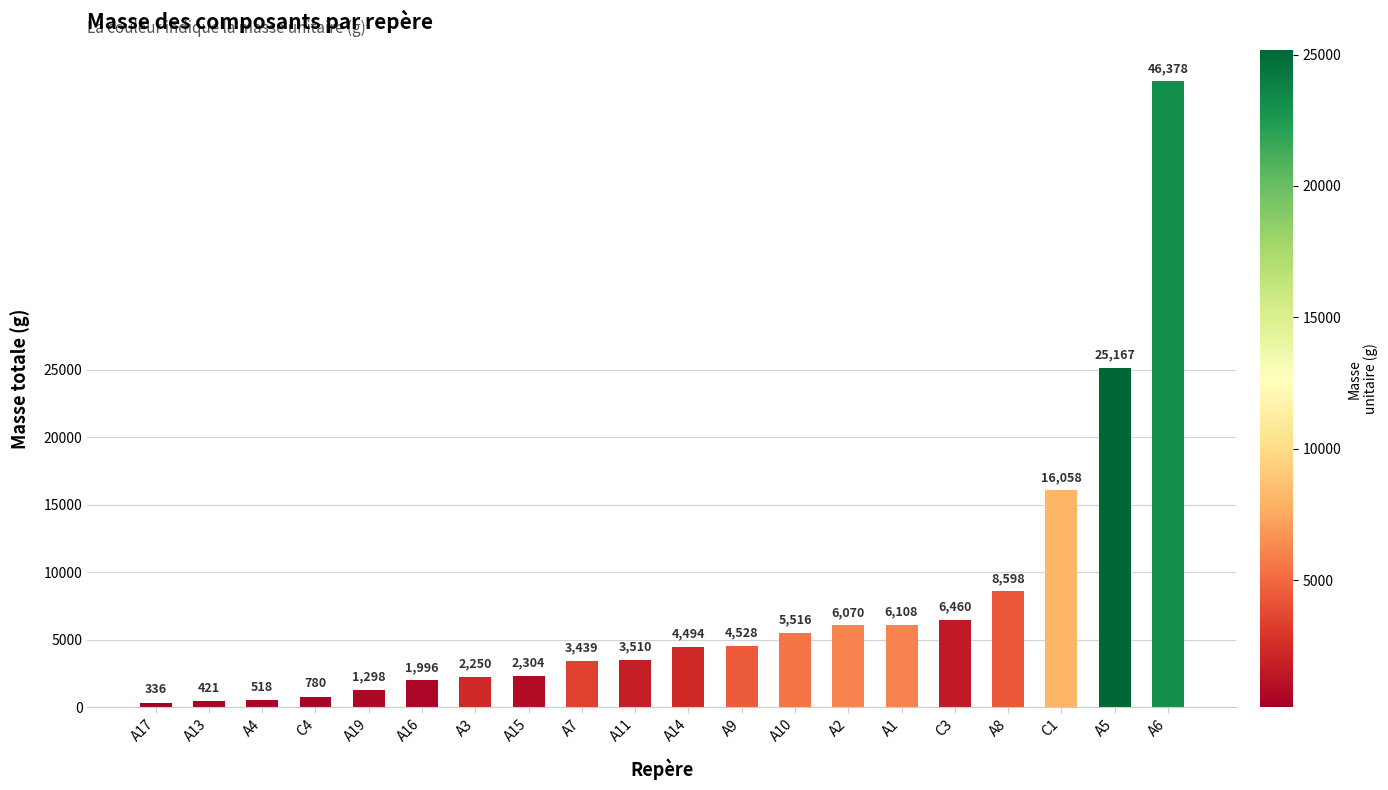

What is the average value?

7311